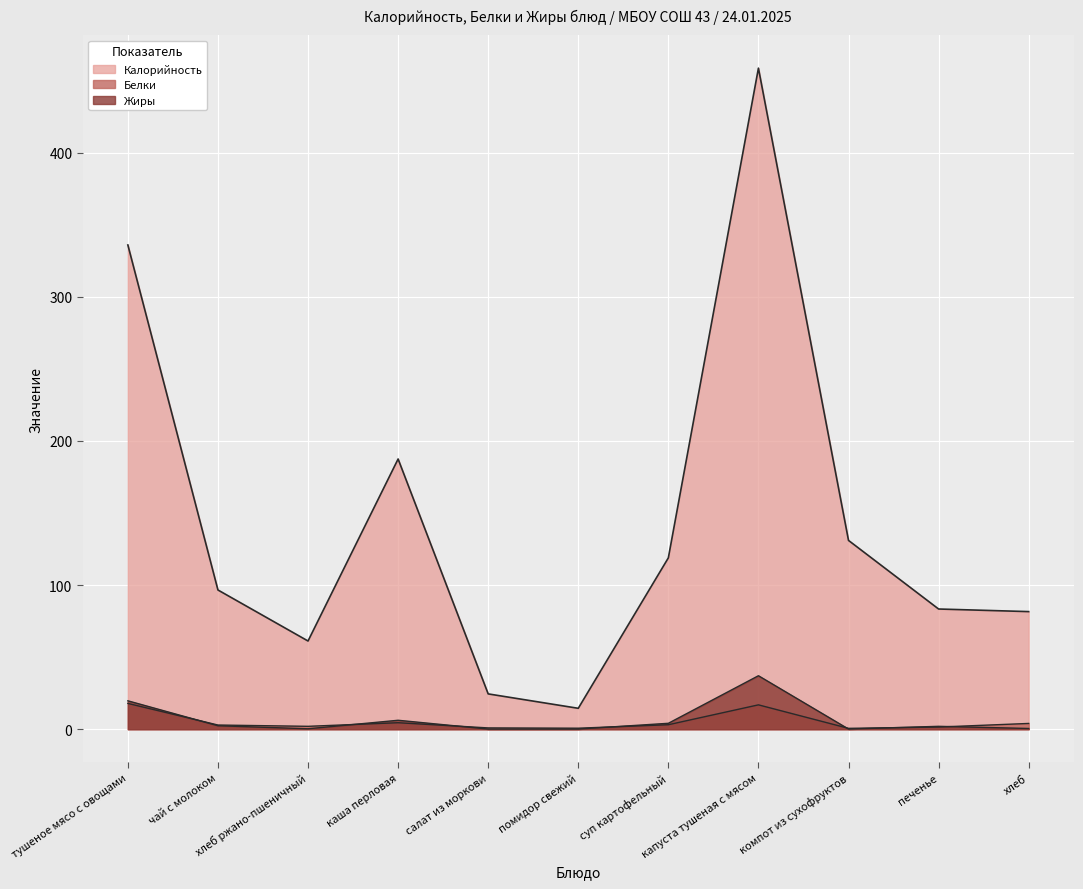

Between салат из моркови and компот из сухофруктов, which series saw the biggest shift?

Калорийность